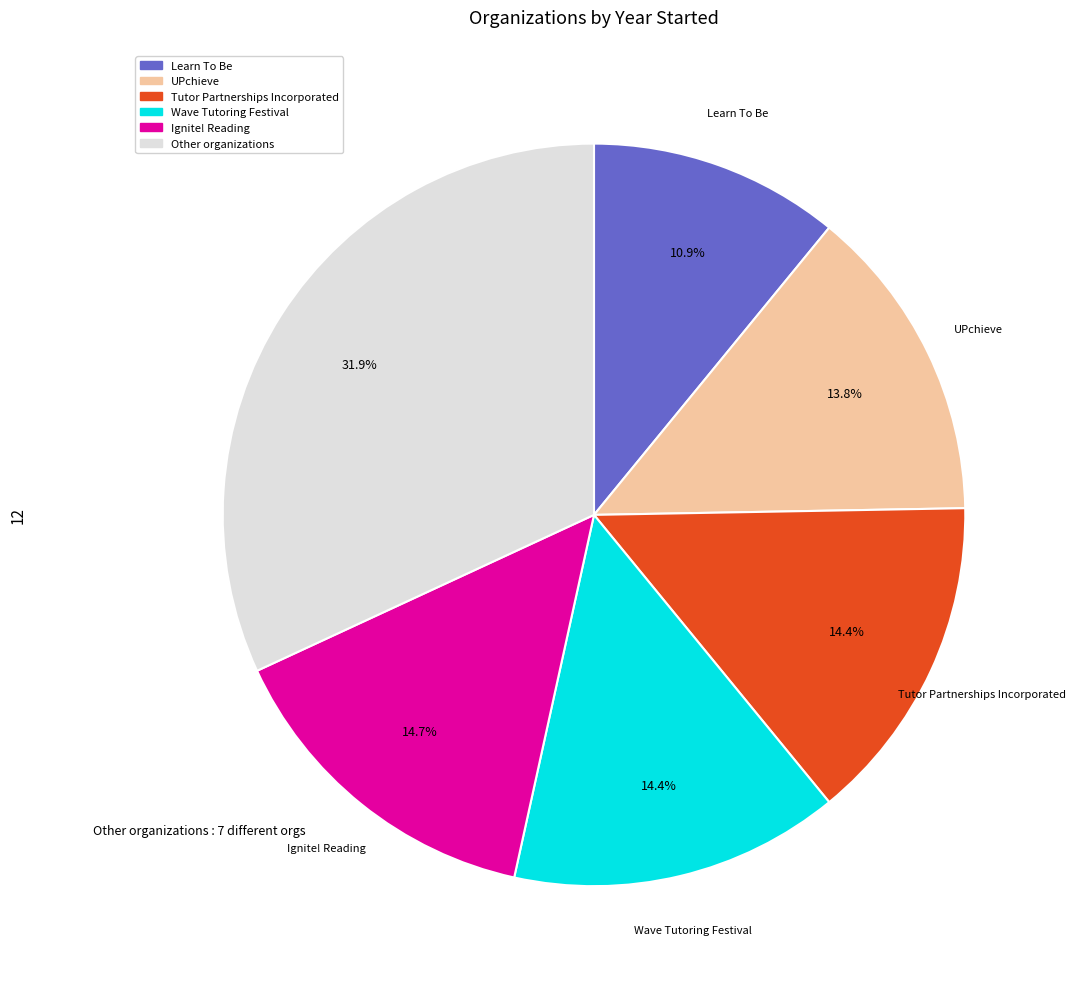

Is there any slice that represents more than half of the pie?

No